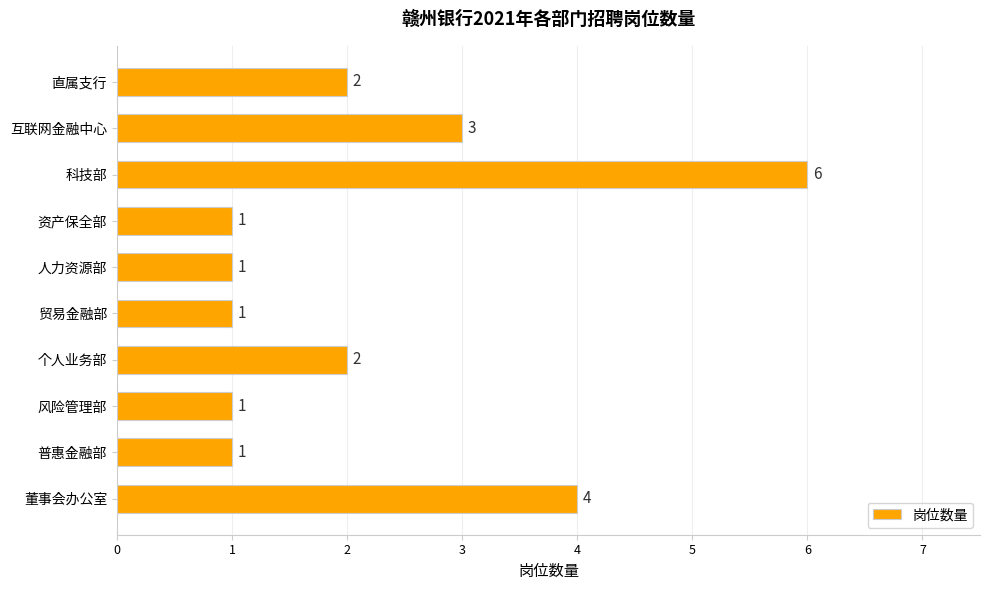

The value at 普惠金融部 is 1. True or false?

True